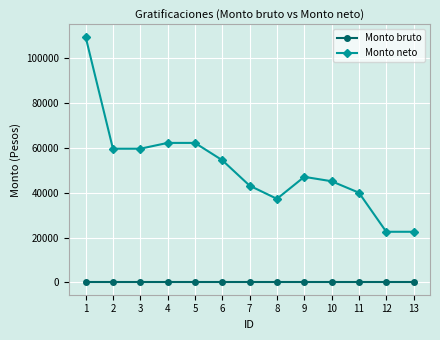

Where does the Monto neto series first go above 46997?

1